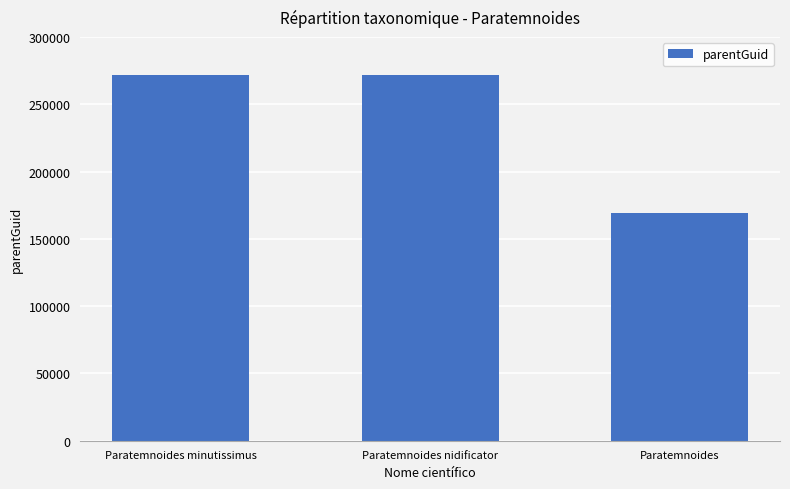

At which category does the chart reach its minimum across all series?

Paratemnoides